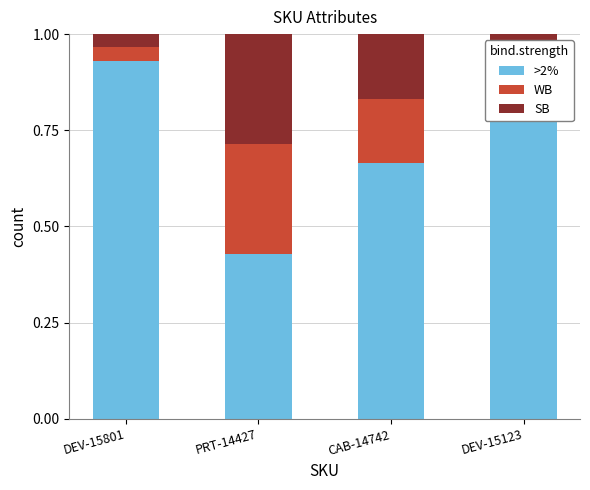

What is the total value across all series at DEV-15801?

1.0